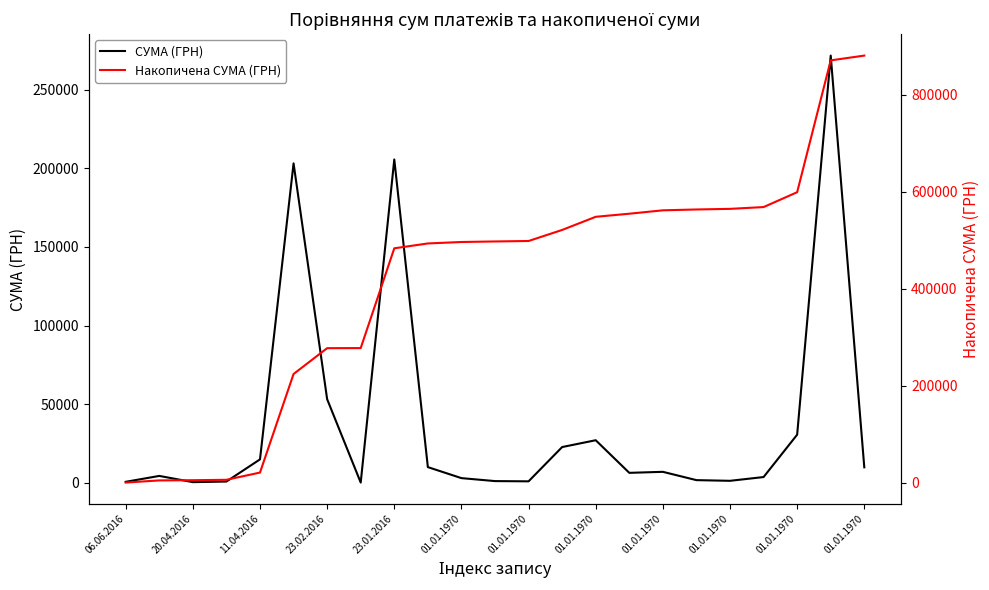

What is the total value across all series at 01.01.1970?

499267.9